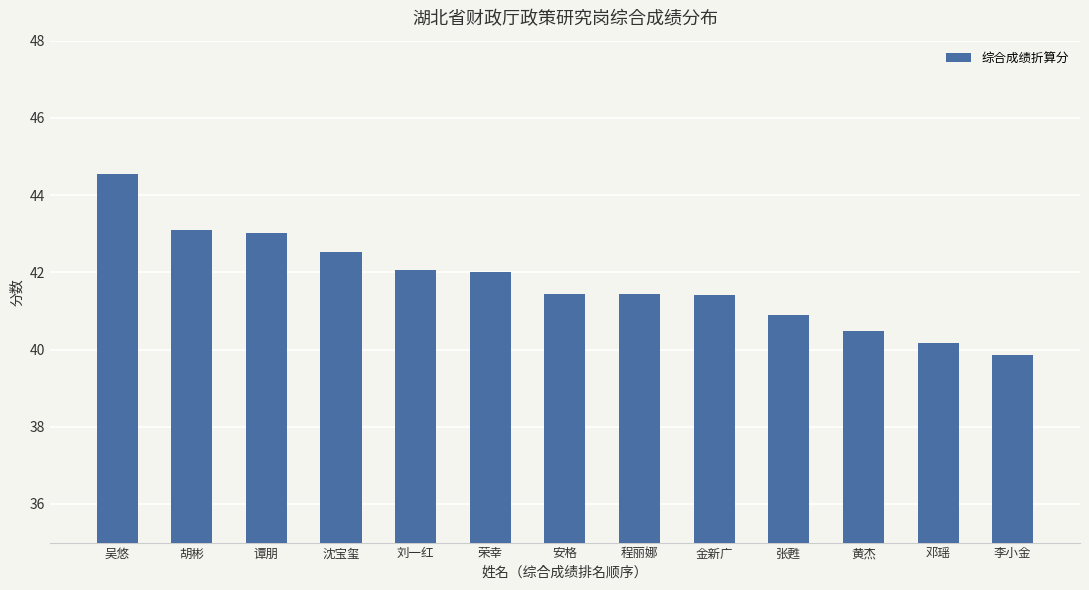

How many data points are above 41?

9